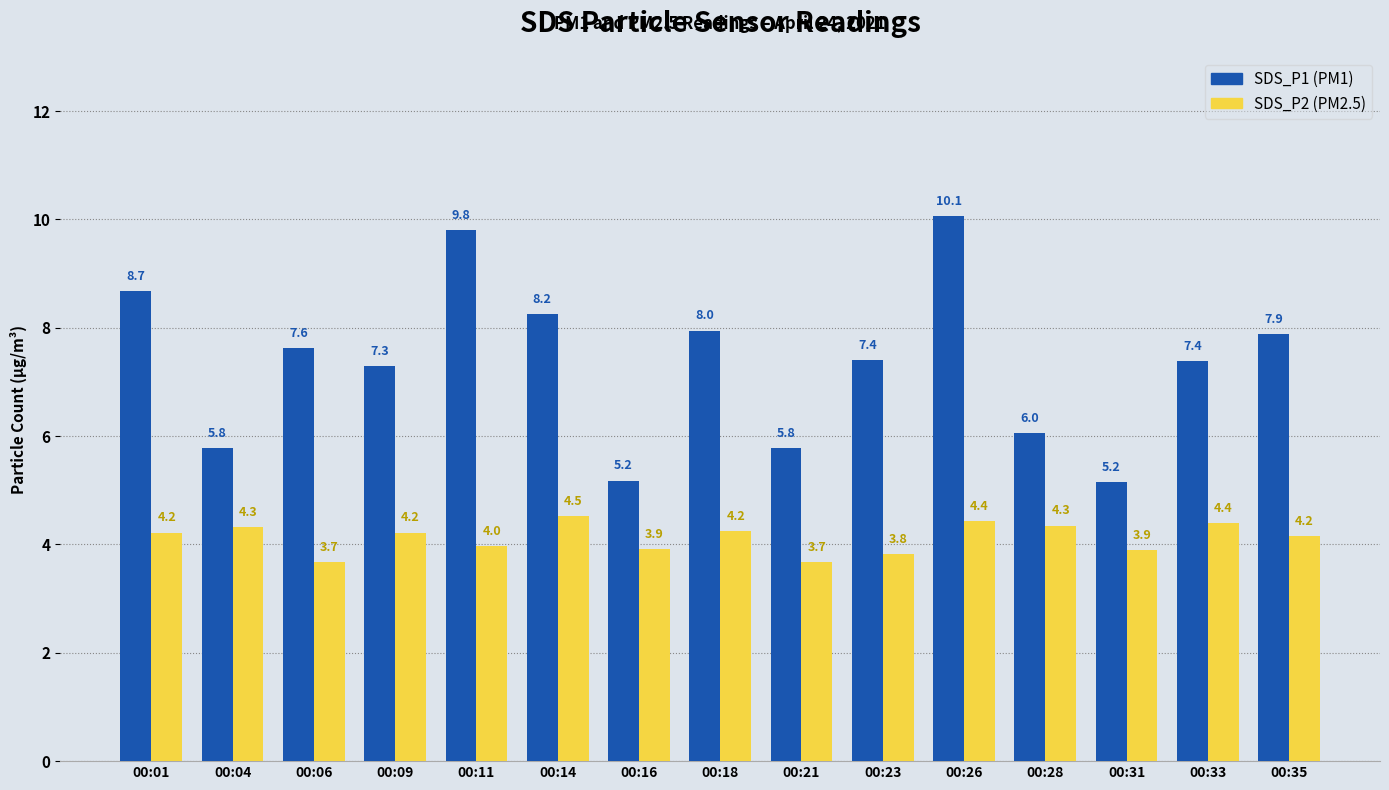

At which category is the sum across all series the highest?

00:26